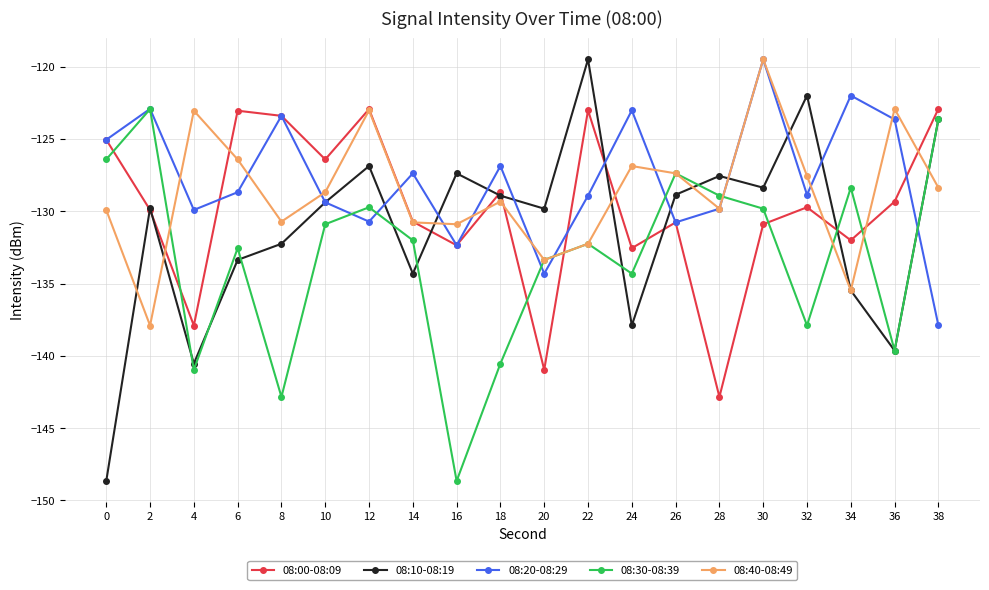

What is the average value of the 08:10-08:19 series?

-131.2